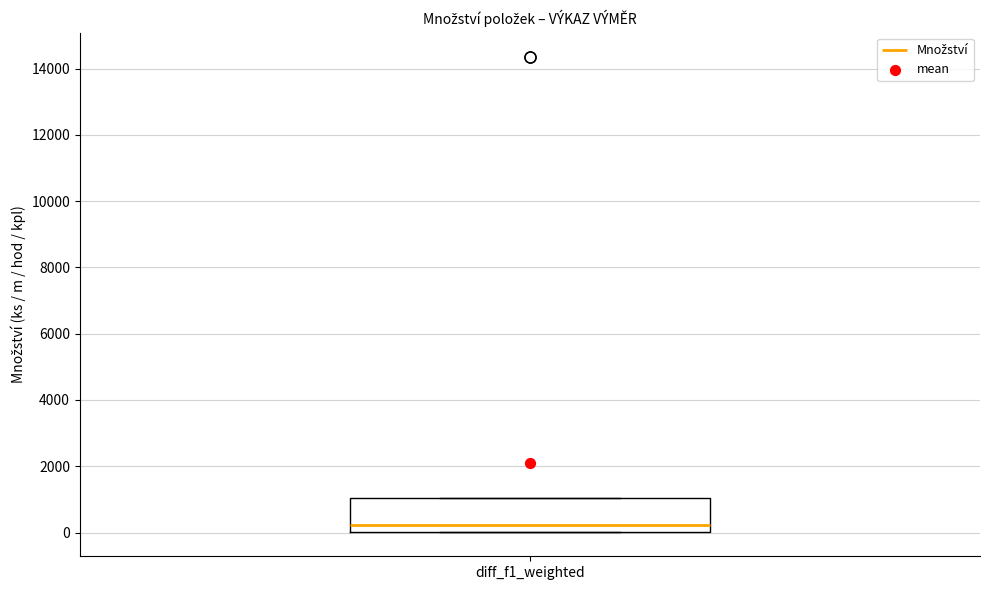

Where does the median line of the box for diff_f1_weighted sit on the y-axis? The values are not printed on the chart, so give them approximately, as read against the axis.

200